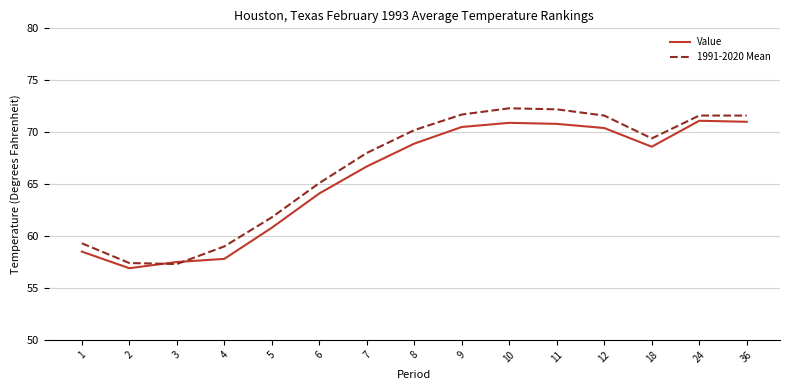

How many values in the Value series are below 68?

7